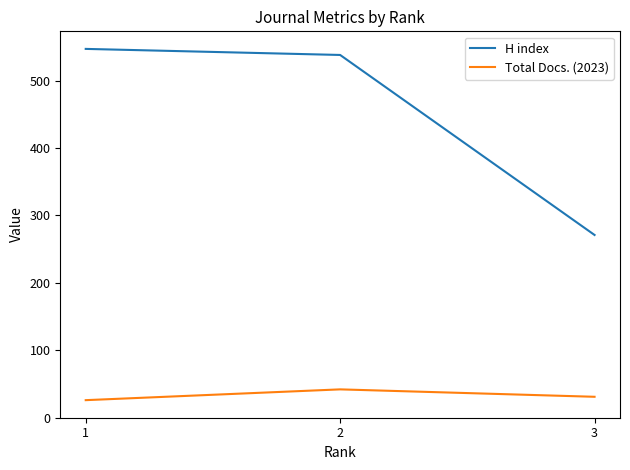

Rank the series at 1 from highest to lowest value.

H index, Total Docs. (2023)